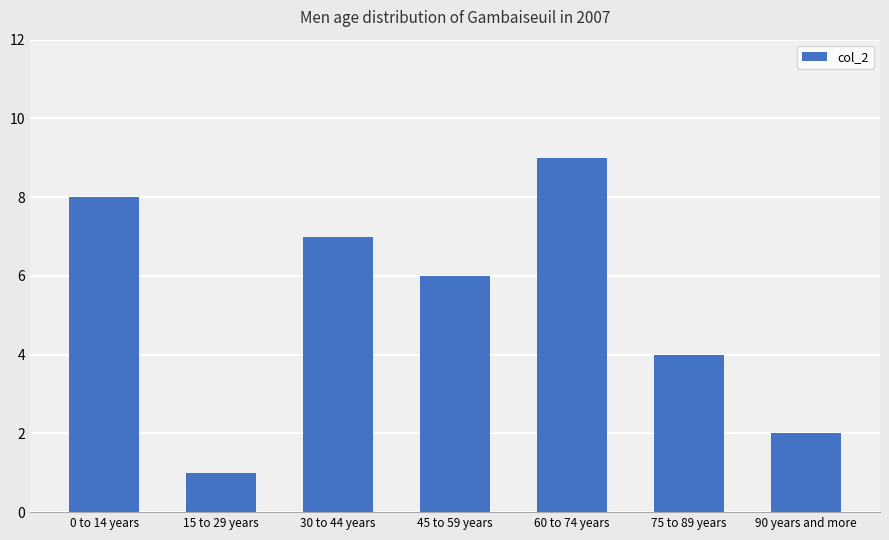

How many data points are less than 6?

3